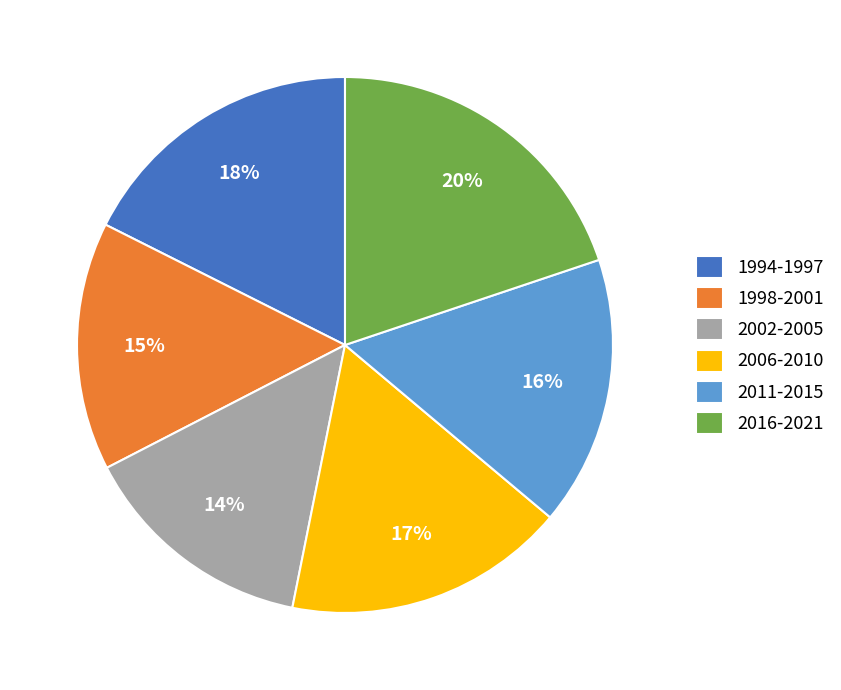

The 2016-2021 slice represents 34% of the pie. True or false?

False